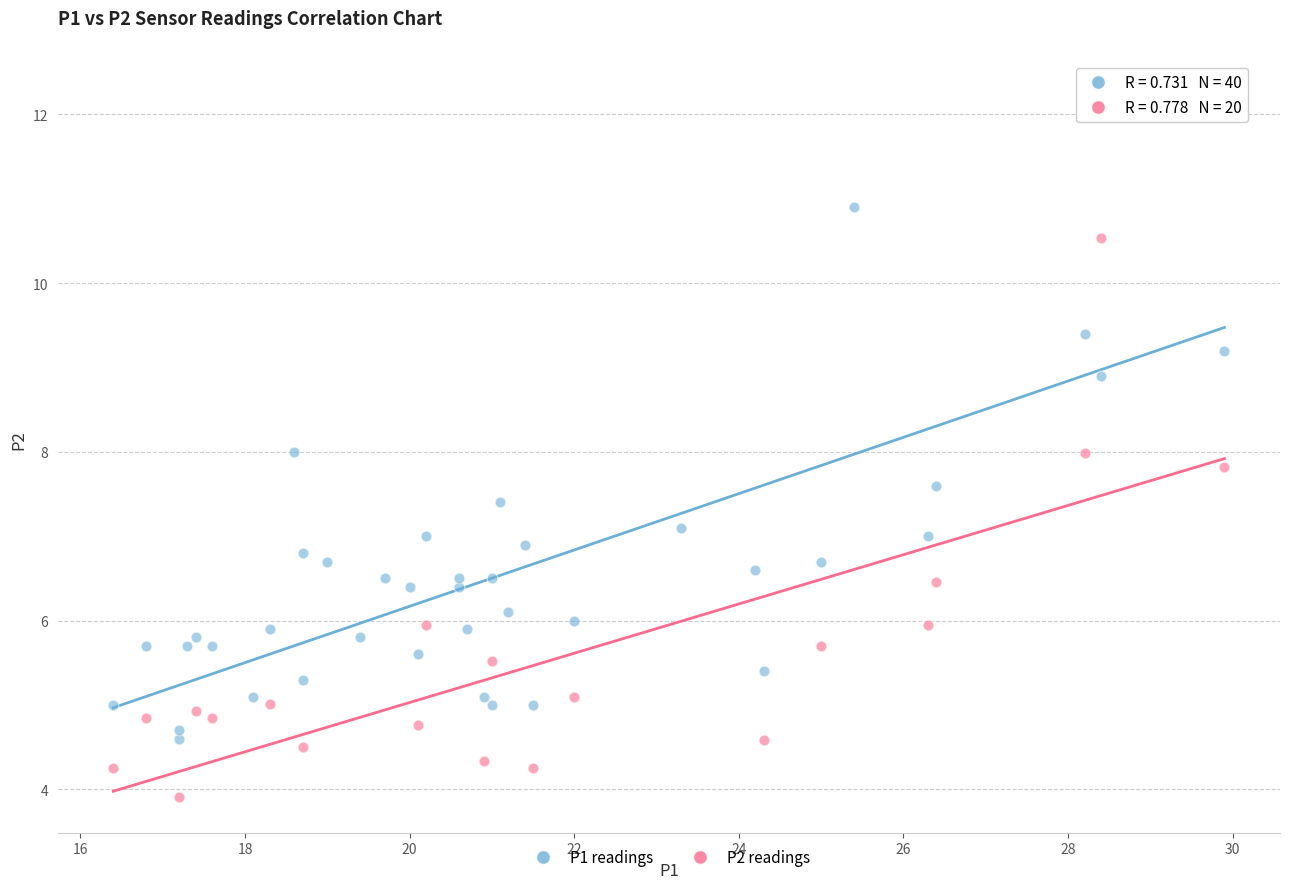

Which series has the largest Y range (max minus min)?

P1 readings